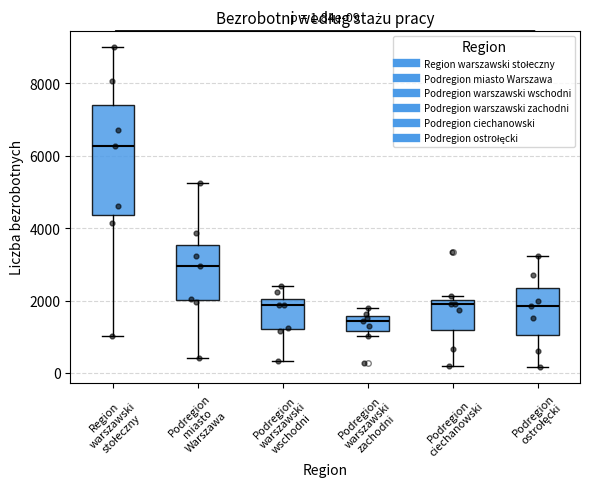

Which box's median line is the lowest?

Podregion warszawski zachodni